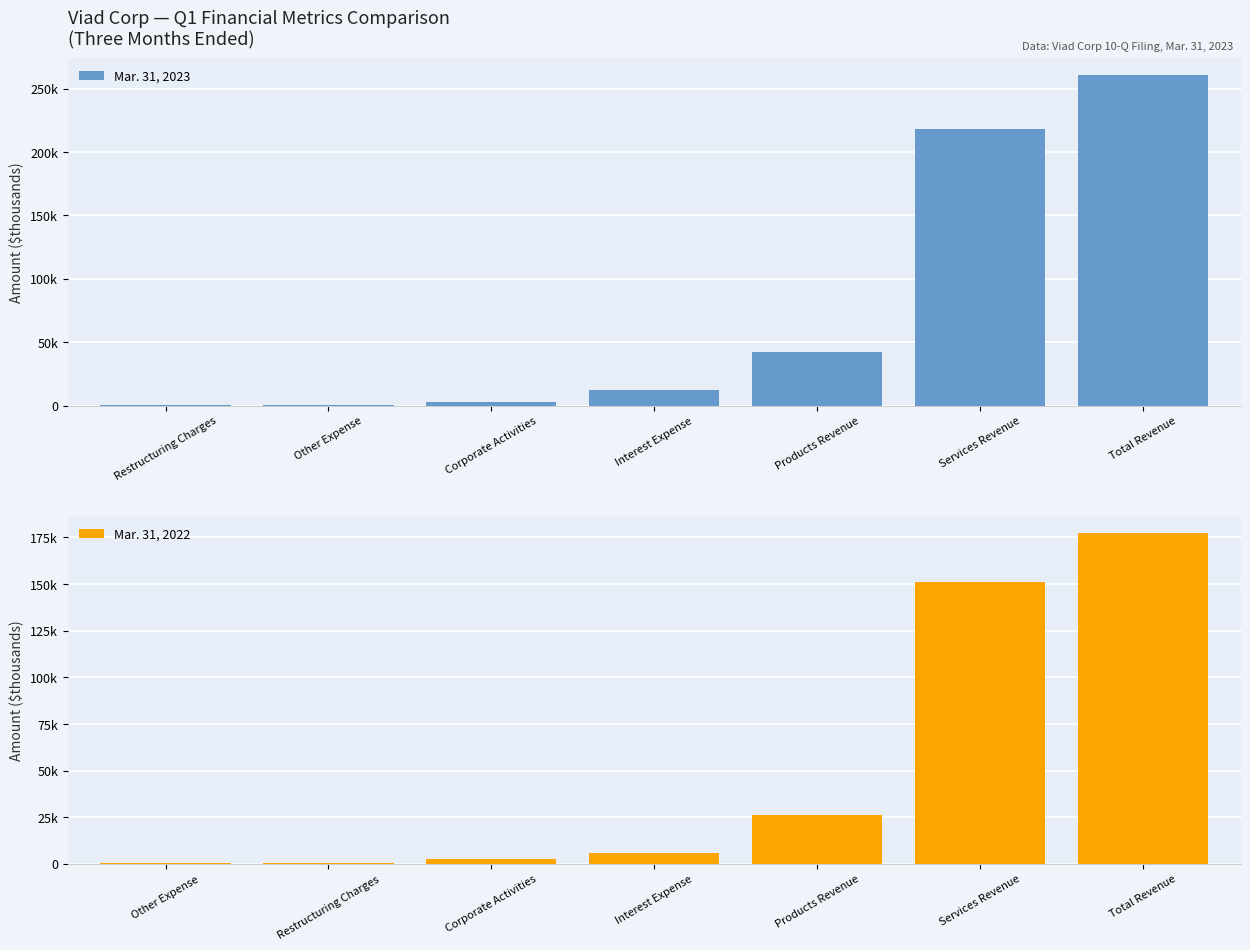

Which category has the highest value in the Mar. 31, 2023 series?

Total Revenue